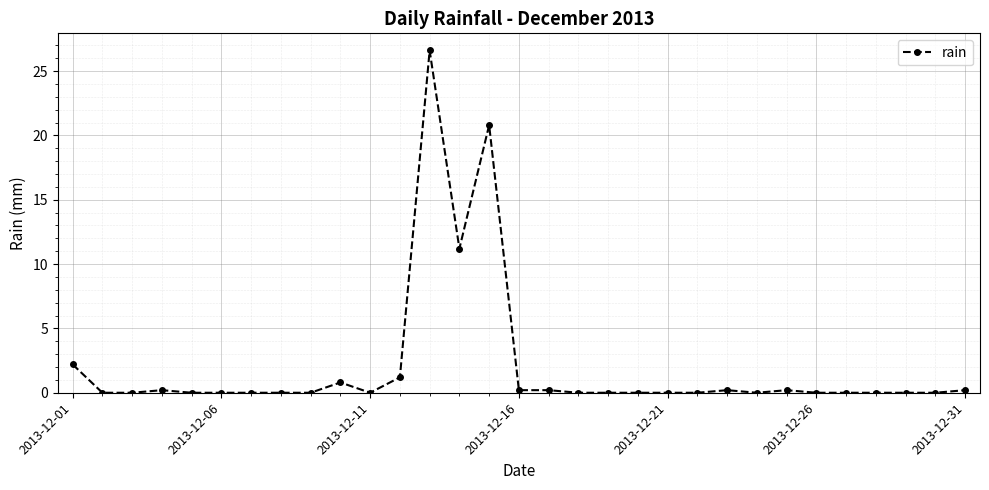

How many data points does each series have?

31